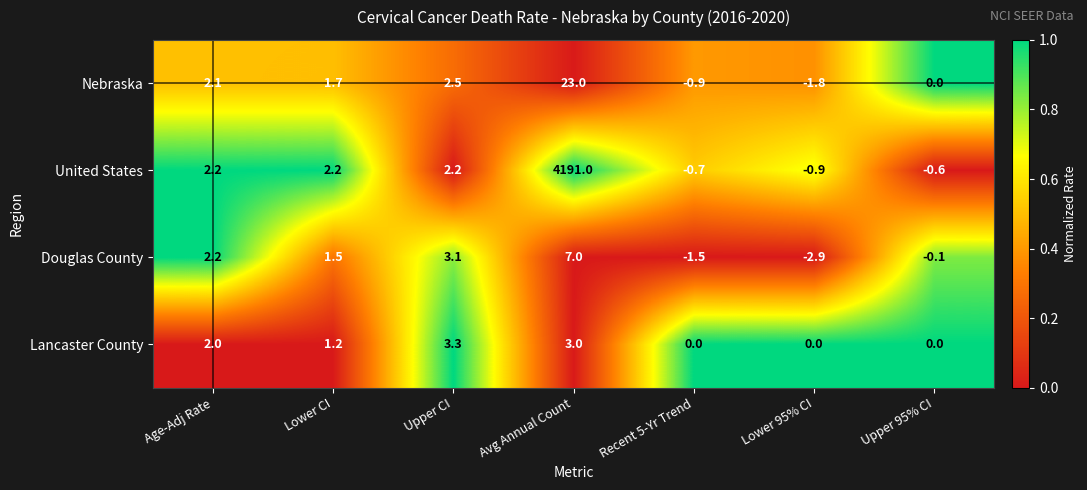

Reading left to right, list all the values displayed in this chart.

Nebraska: Age-Adj Rate=2.1	Lower CI=1.7	Upper CI=2.5	Avg Annual Count=23.0	Recent 5-Yr Trend=-0.9	Lower 95% CI=-1.8	Upper 95% CI=0.0
United States: Age-Adj Rate=2.2	Lower CI=2.2	Upper CI=2.2	Avg Annual Count=4191.0	Recent 5-Yr Trend=-0.7	Lower 95% CI=-0.9	Upper 95% CI=-0.6
Douglas County: Age-Adj Rate=2.2	Lower CI=1.5	Upper CI=3.1	Avg Annual Count=7.0	Recent 5-Yr Trend=-1.5	Lower 95% CI=-2.9	Upper 95% CI=-0.1
Lancaster County: Age-Adj Rate=2.0	Lower CI=1.2	Upper CI=3.3	Avg Annual Count=3.0	Recent 5-Yr Trend=0.0	Lower 95% CI=0.0	Upper 95% CI=0.0